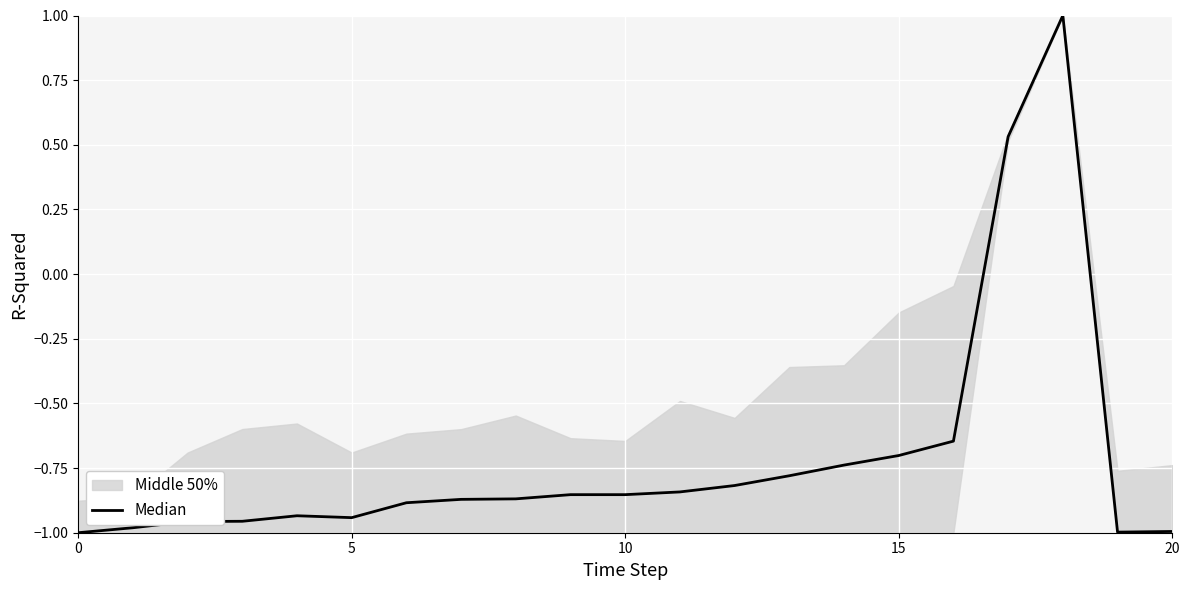

What is the difference between the second highest and second lowest values?

1.5